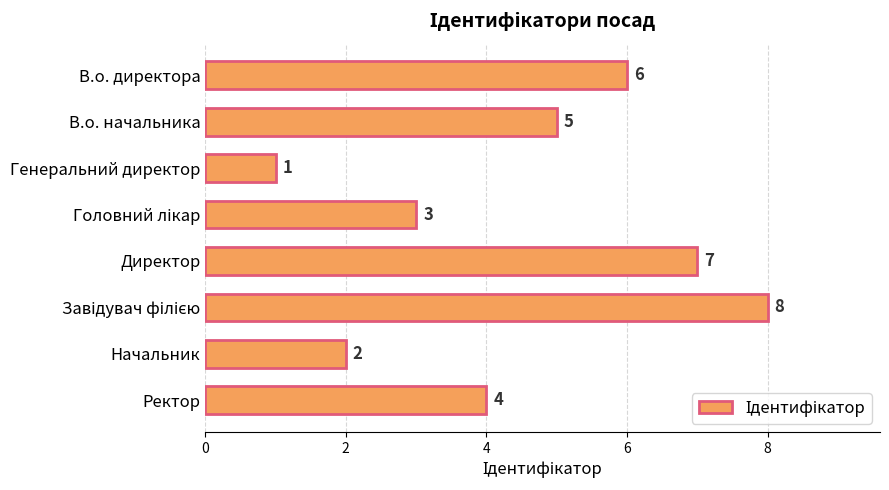

Between Генеральний директор and В.о. начальника, which is larger?

В.о. начальника